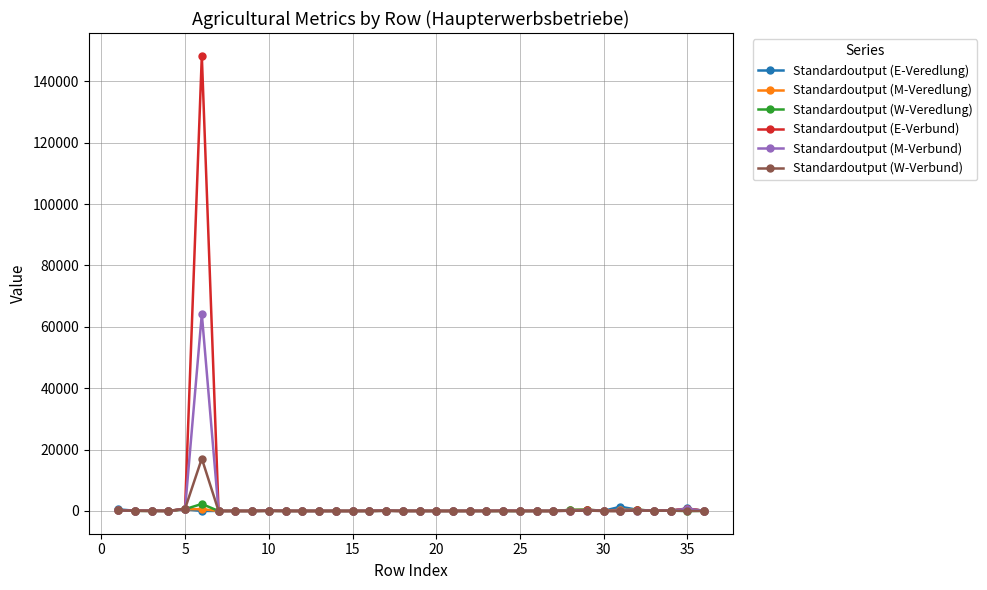

True or false: Standardoutput (M-Veredlung) has more than 1 points higher than both neighbors.

True